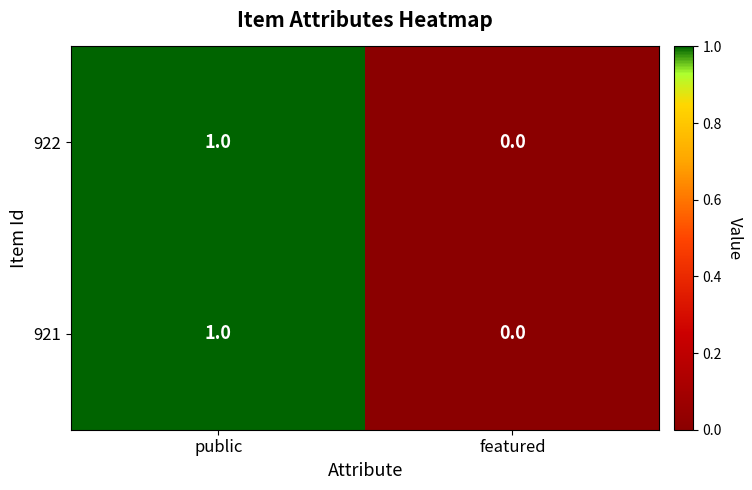

List the labels in order of 922 value, smallest first.

featured, public